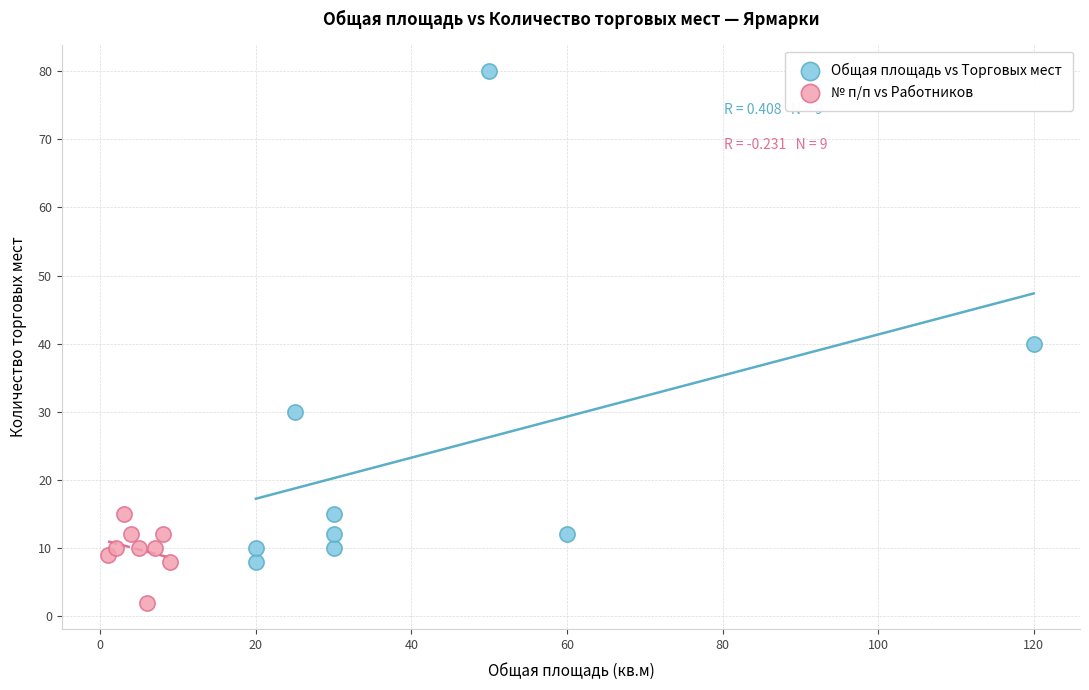

Which series has the widest spread of Y values?

Общая площадь vs Торговых мест